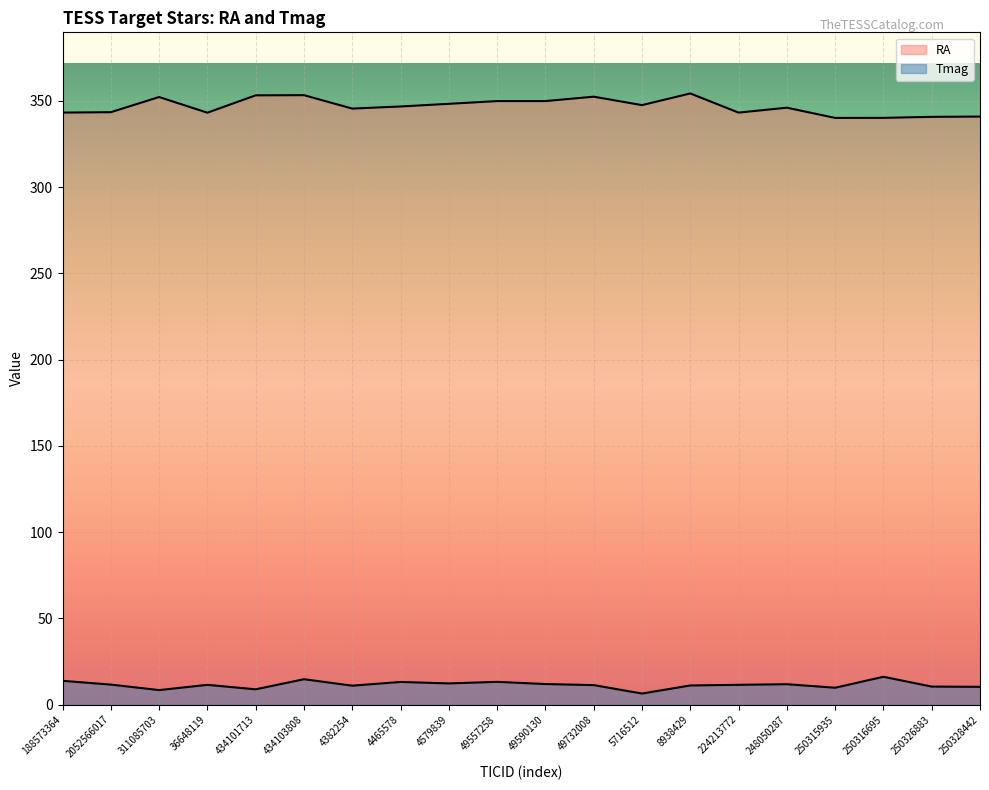

Between 2052566017 and 49590130, which series saw the biggest shift?

RA